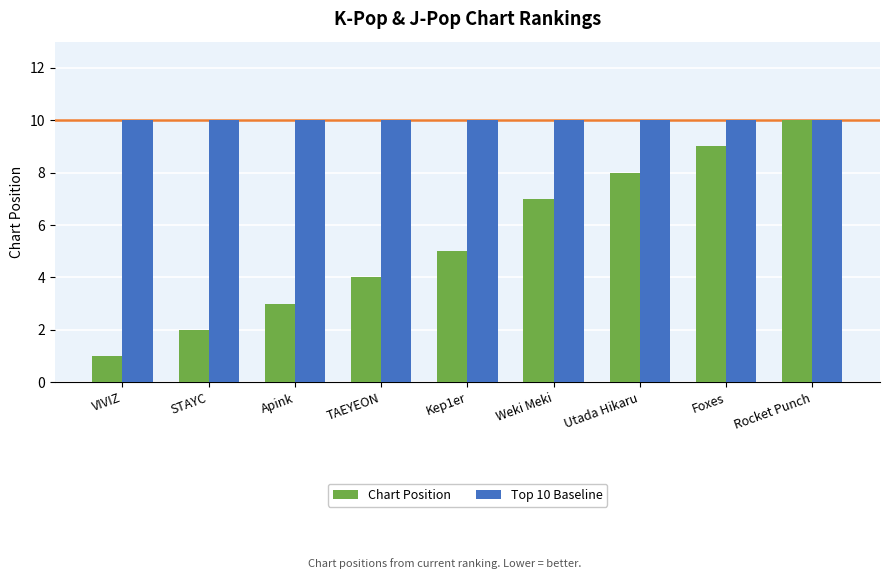

How many Chart Position values are between 3 and 8?

5